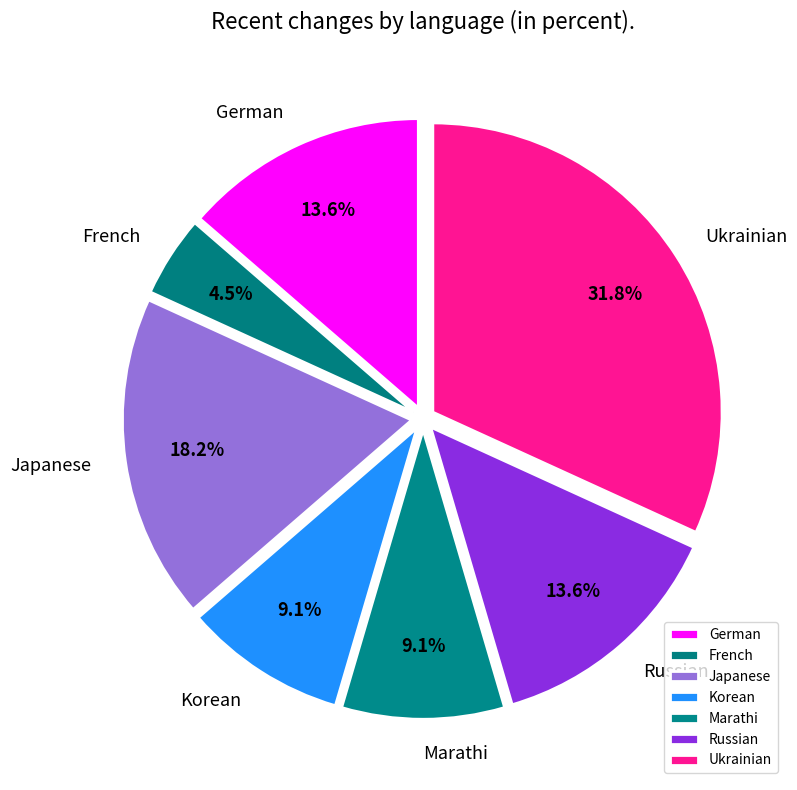

Is there a majority slice in this chart?

No